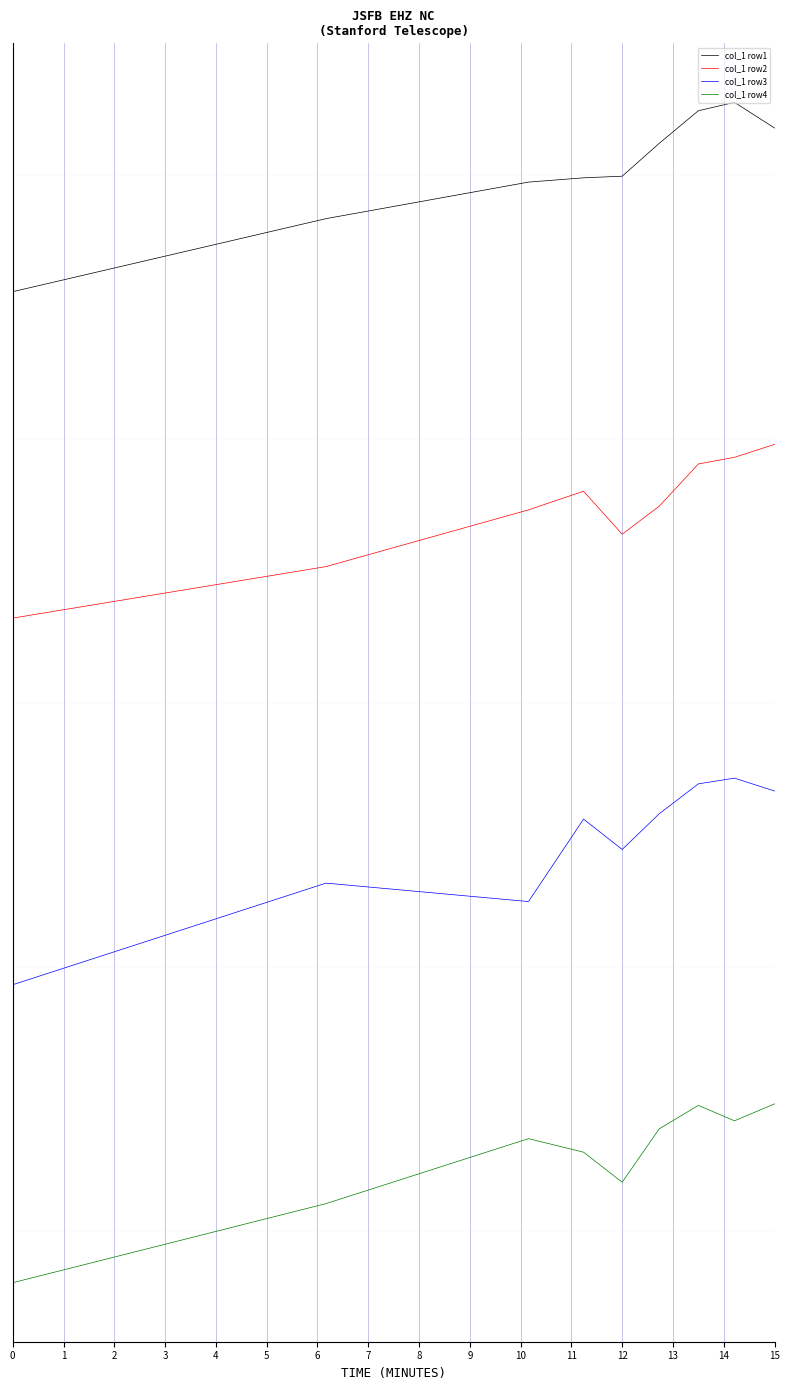

Reading left to right, list all the values displayed in this chart.

col_1 row1: -0.9	-0.3	-0.1	-0.0	-0.0	0.2	0.5	0.5	0.4
col_1 row2: -3.4	-3.0	-2.5	-2.4	-2.7	-2.5	-2.2	-2.1	-2.0
col_1 row3: -6.1	-5.4	-5.5	-4.9	-5.1	-4.8	-4.6	-4.6	-4.7
col_1 row4: -8.4	-7.8	-7.3	-7.4	-7.6	-7.2	-7.1	-7.2	-7.0